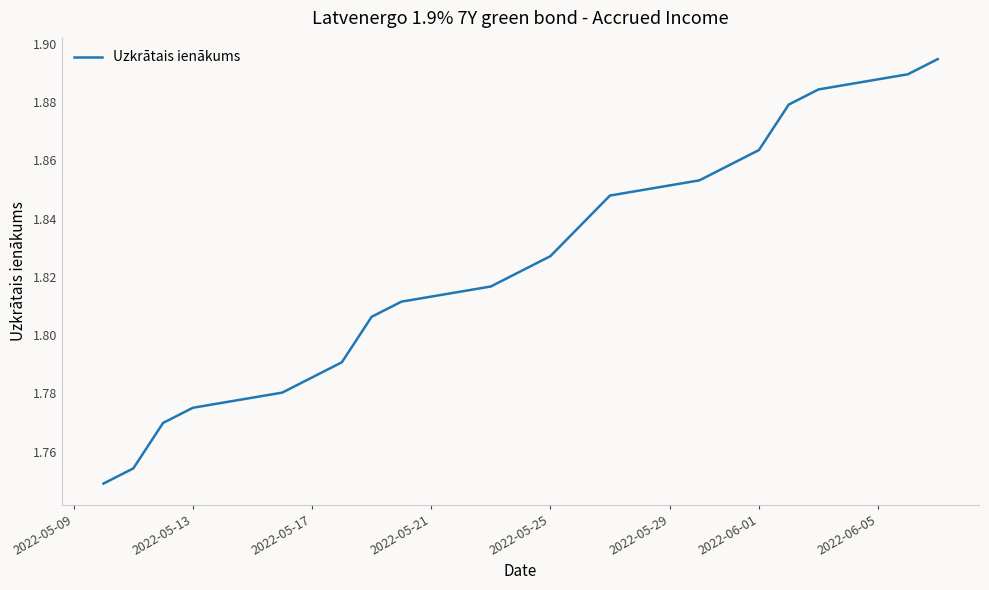

What is the difference between the second highest and second lowest values?

0.1